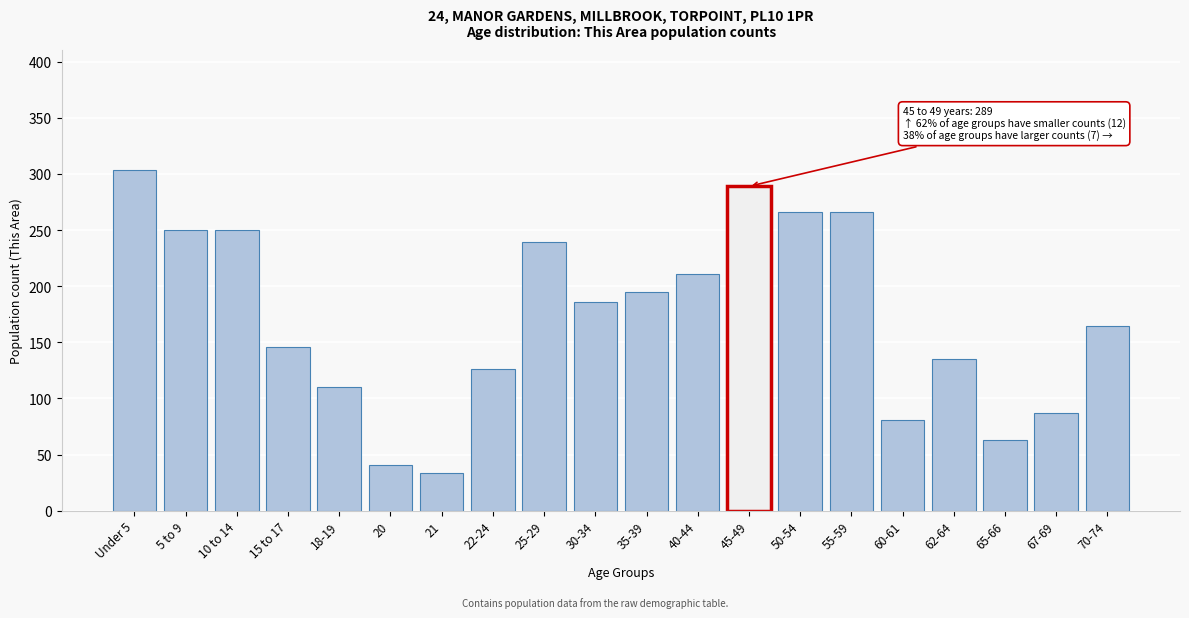

Reading left to right, what are all the values shown in this chart?

304	250	250	146	110	41	34	126	239	186	195	211	289	266	266	81	135	63	87	165